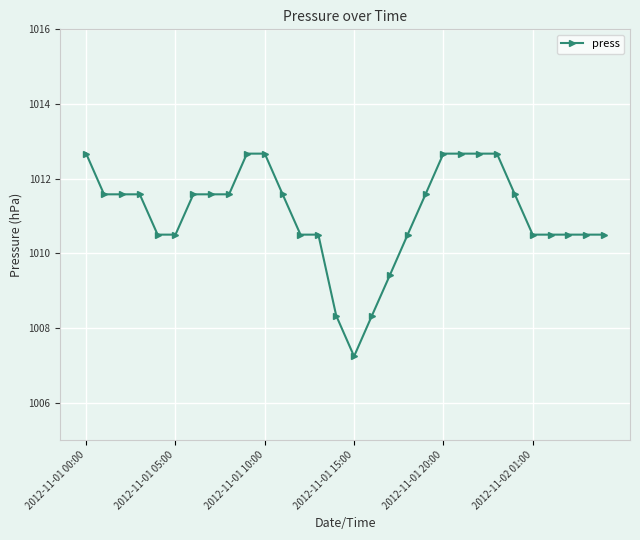

What is the value of the 7th point from the left?

1011.6